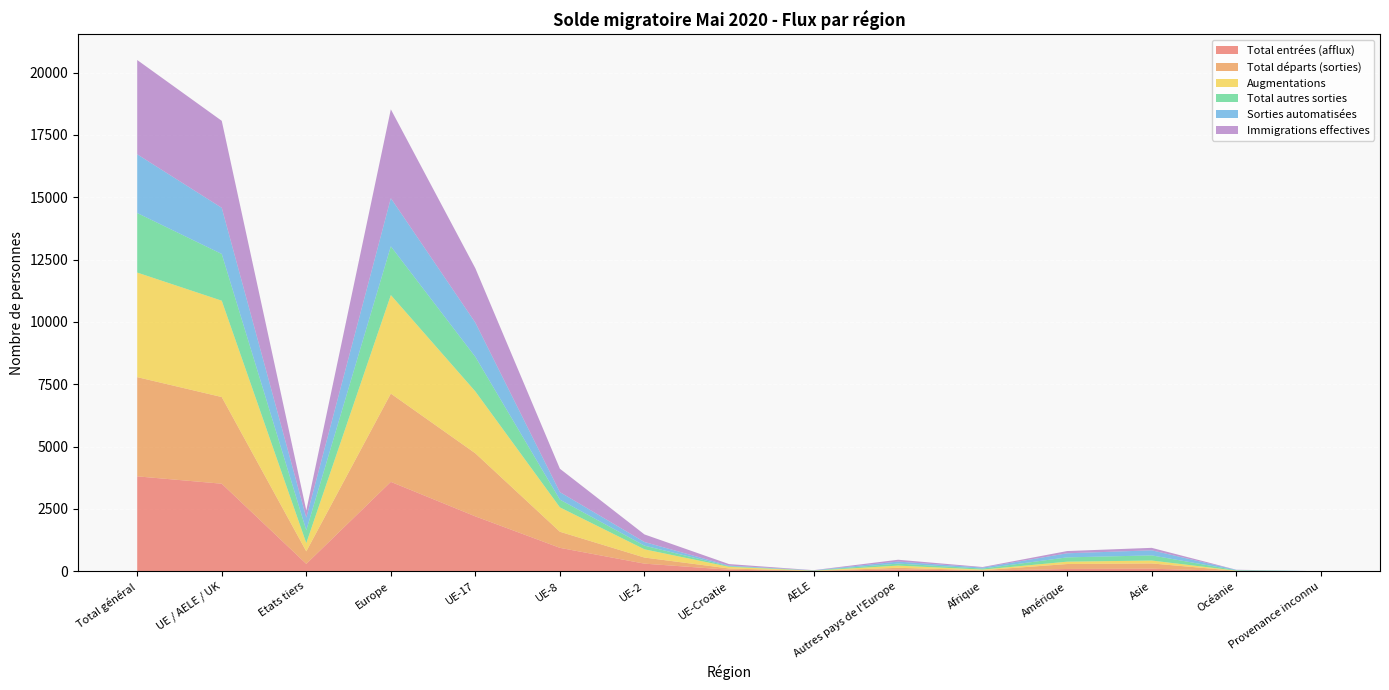

Reading left to right, extract all data points from this chart.

Total entrées (afflux): Total général=3805	UE / AELE / UK=3510	Etats tiers=295	Europe=3584	UE-17=2200	UE-8=938	UE-2=304	UE-Croatie=61	AELE=7	Autres pays de l'Europe=74	Afrique=23	Amérique=91	Asie=101	Océanie=6	Provenance inconnu=0
Total départs (sorties): Total général=3979	UE / AELE / UK=3476	Etats tiers=503	Europe=3540	UE-17=2528	UE-8=645	UE-2=245	UE-Croatie=50	AELE=8	Autres pays de l'Europe=64	Afrique=19	Amérique=198	Asie=211	Océanie=11	Provenance inconnu=0
Augmentations: Total général=4194	UE / AELE / UK=3864	Etats tiers=330	Europe=3952	UE-17=2482	UE-8=978	UE-2=330	UE-Croatie=67	AELE=7	Autres pays de l'Europe=88	Afrique=24	Amérique=95	Asie=117	Océanie=6	Provenance inconnu=0
Total autres sorties: Total général=2388	UE / AELE / UK=1873	Etats tiers=515	Europe=1954	UE-17=1385	UE-8=310	UE-2=147	UE-Croatie=24	AELE=7	Autres pays de l'Europe=81	Afrique=40	Amérique=172	Asie=206	Océanie=16	Provenance inconnu=0
Sorties automatisées: Total général=2355	UE / AELE / UK=1851	Etats tiers=504	Europe=1931	UE-17=1373	UE-8=301	UE-2=146	UE-Croatie=24	AELE=7	Autres pays de l'Europe=80	Afrique=40	Amérique=164	Asie=204	Océanie=16	Provenance inconnu=0
Immigrations effectives: Total général=3781	UE / AELE / UK=3489	Etats tiers=292	Europe=3563	UE-17=2179	UE-8=938	UE-2=304	UE-Croatie=61	AELE=7	Autres pays de l'Europe=74	Afrique=23	Amérique=90	Asie=99	Océanie=6	Provenance inconnu=0